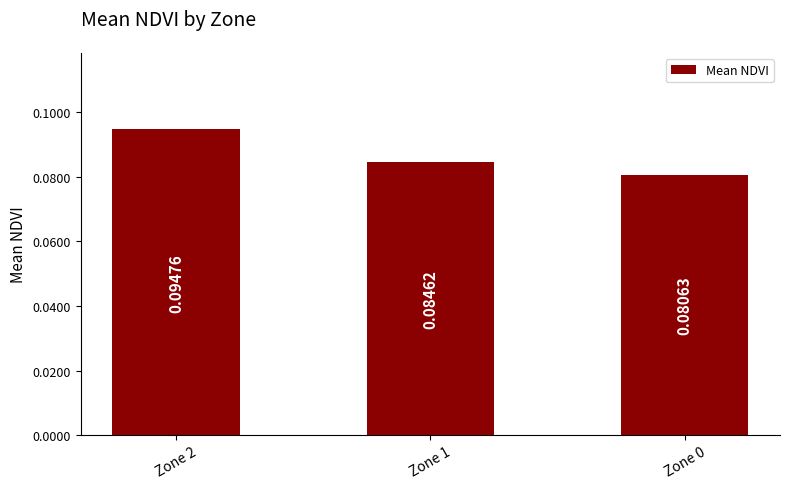

Which has a higher value, Zone 2 or Zone 1?

Zone 2